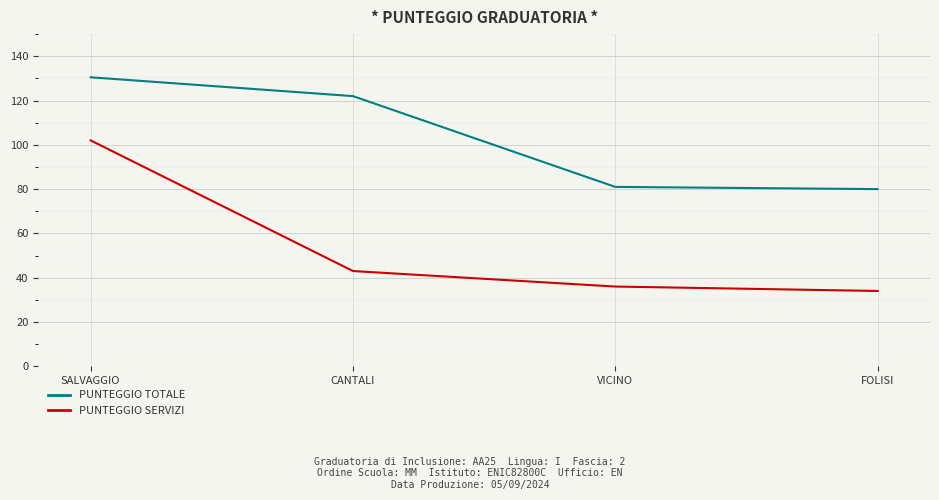

True or false: PUNTEGGIO TOTALE and PUNTEGGIO SERVIZI cross at least once.

False